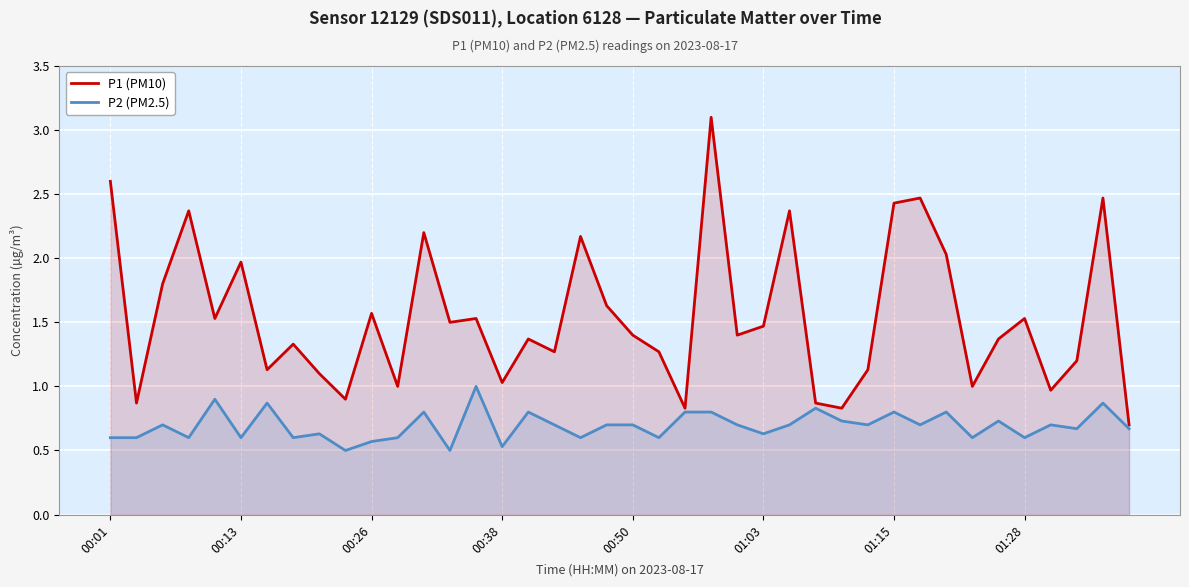

What is the highest value of the P1 (PM10) series?

3.1